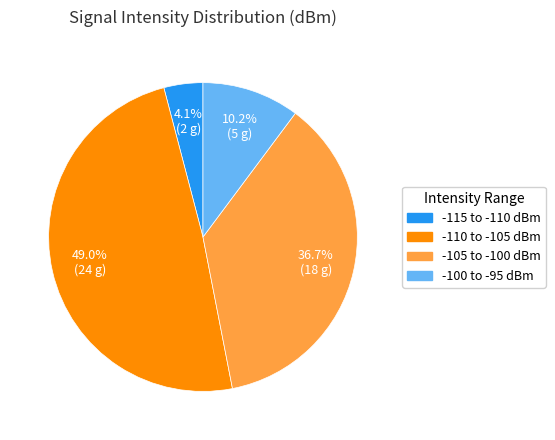

Does any single category account for the majority?

No